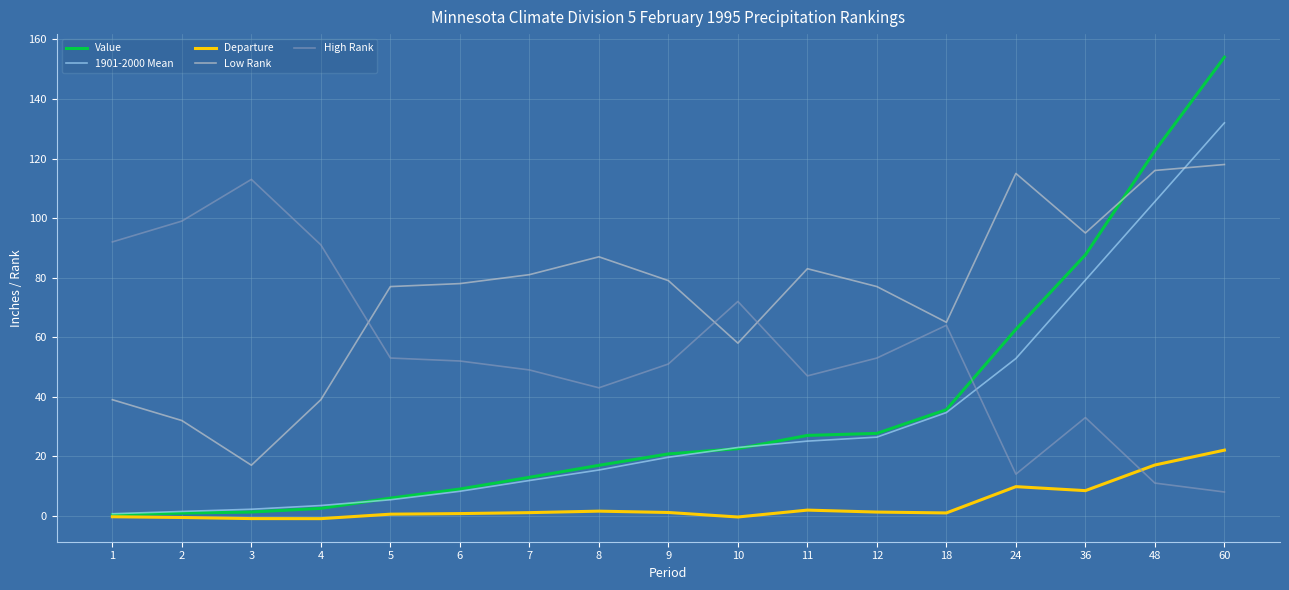

What value does the High Rank series have at 18?

64.0